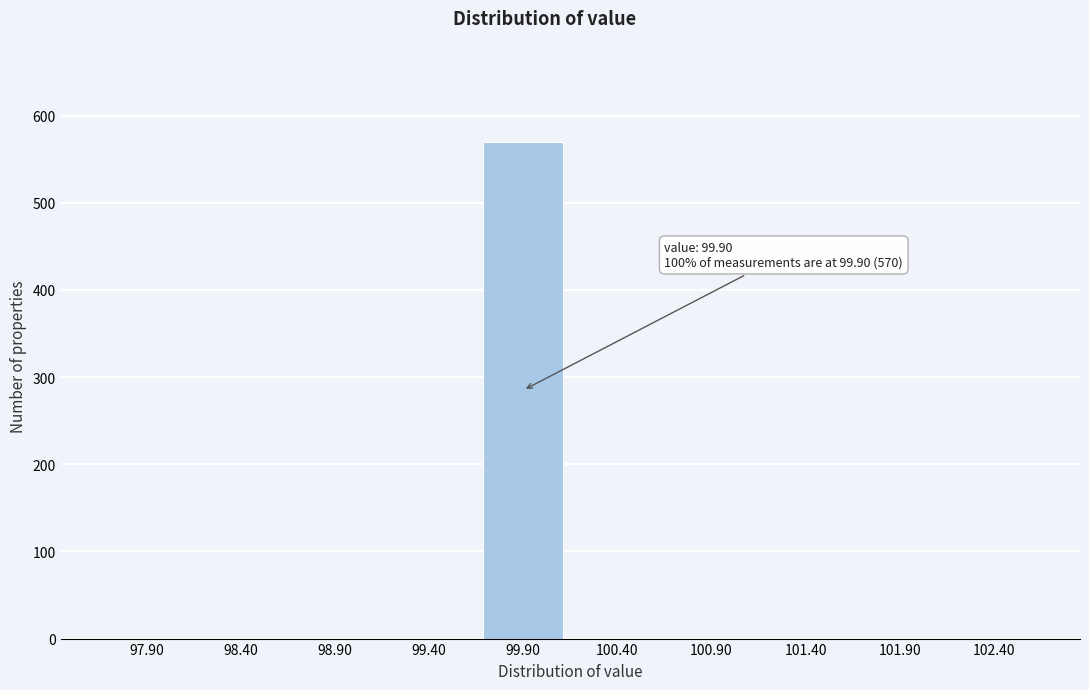

Reading right to left, what are all the values shown in this chart?

102.40=0	101.90=0	101.40=0	100.90=0	100.40=0	99.90=570	99.40=0	98.90=0	98.40=0	97.90=0